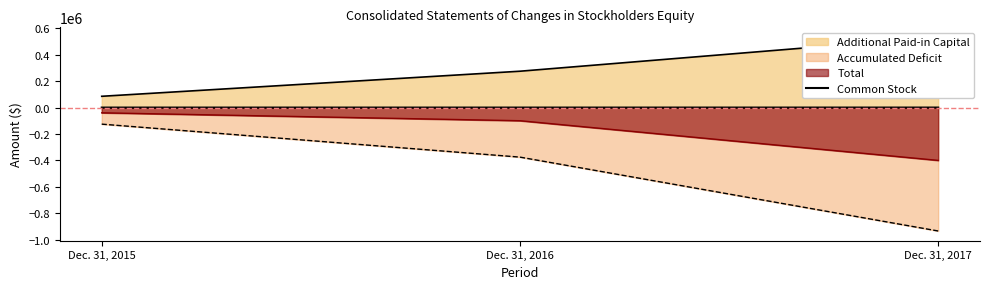

Between Dec. 31, 2015 and Dec. 31, 2017, which is larger?

Dec. 31, 2017